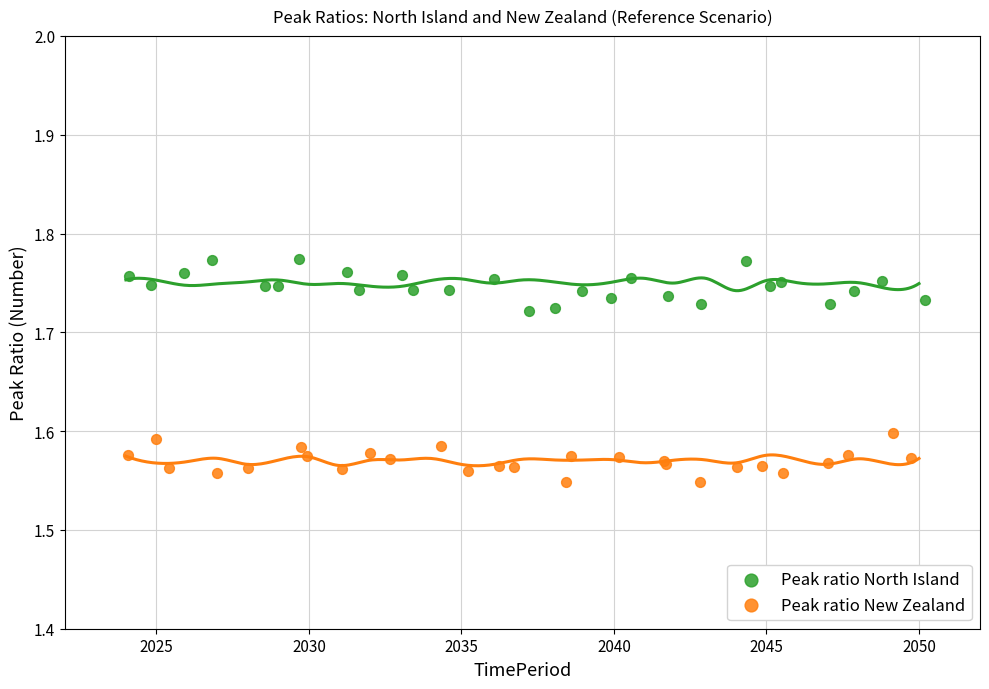

Which series contains the lowest Y value?

Peak ratio New Zealand